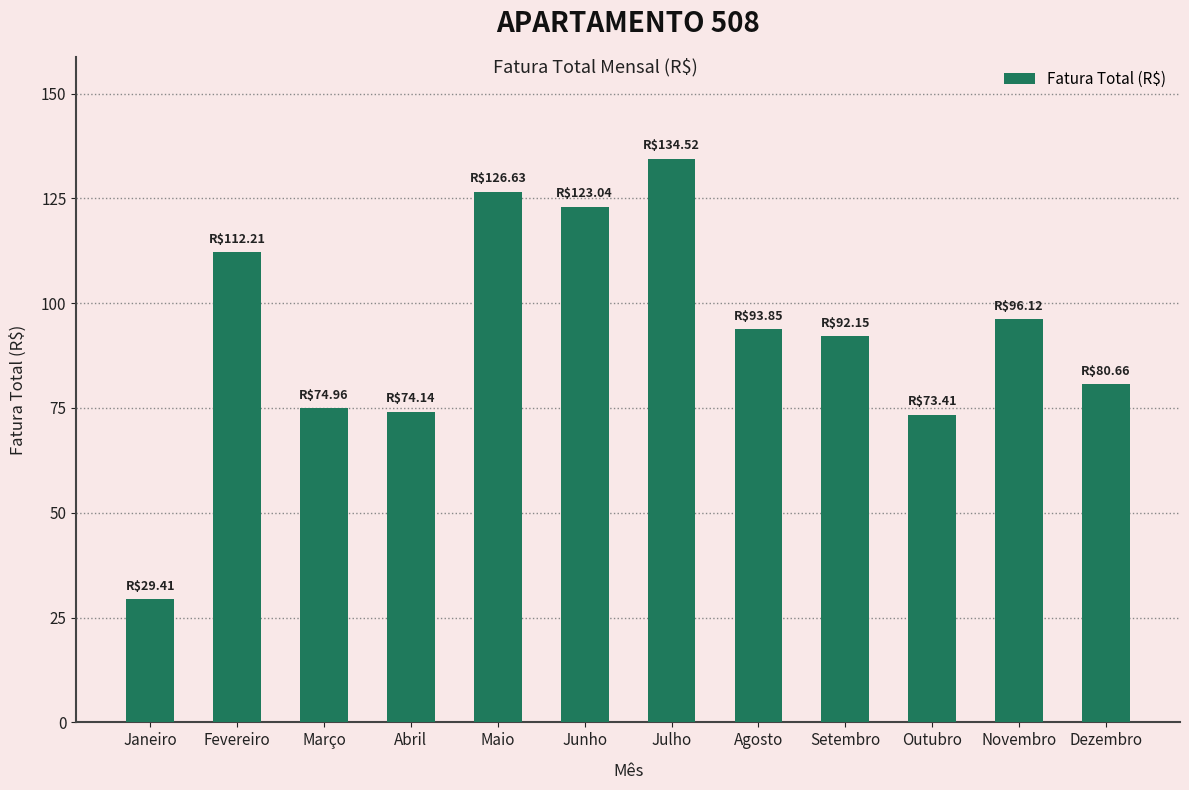

What is the label of the 7th bar from the right?

Junho